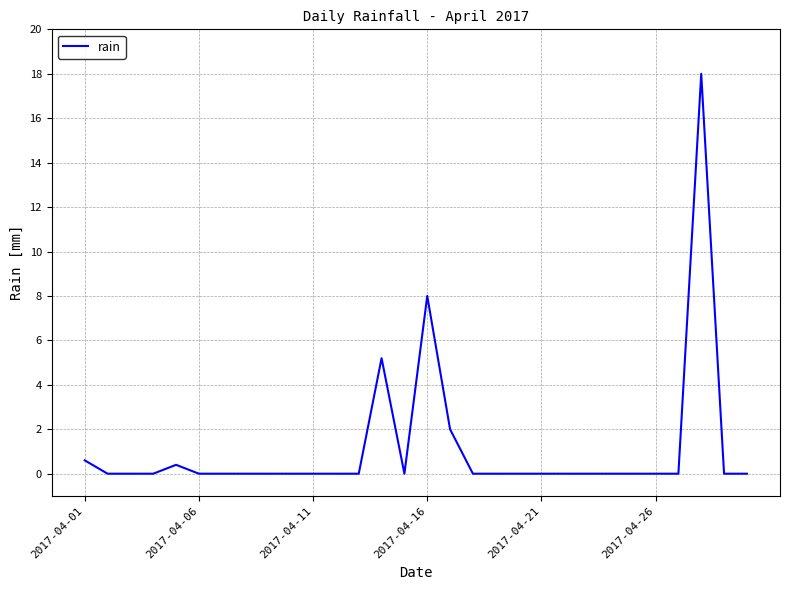

What is the difference between the second highest and minimum values?

8.0